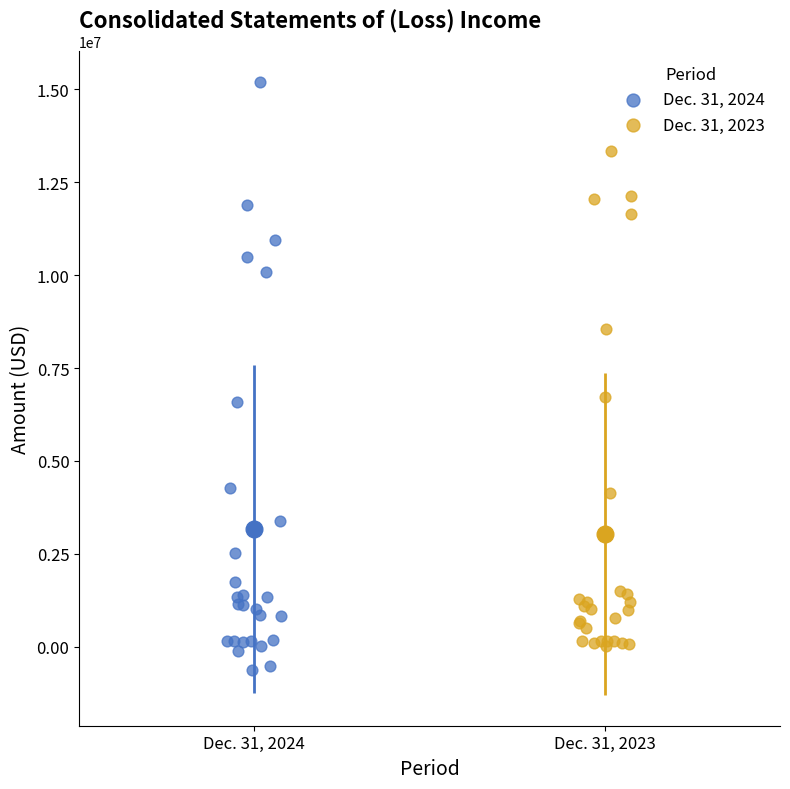

Which series has the widest spread of Y values?

Dec. 31, 2024